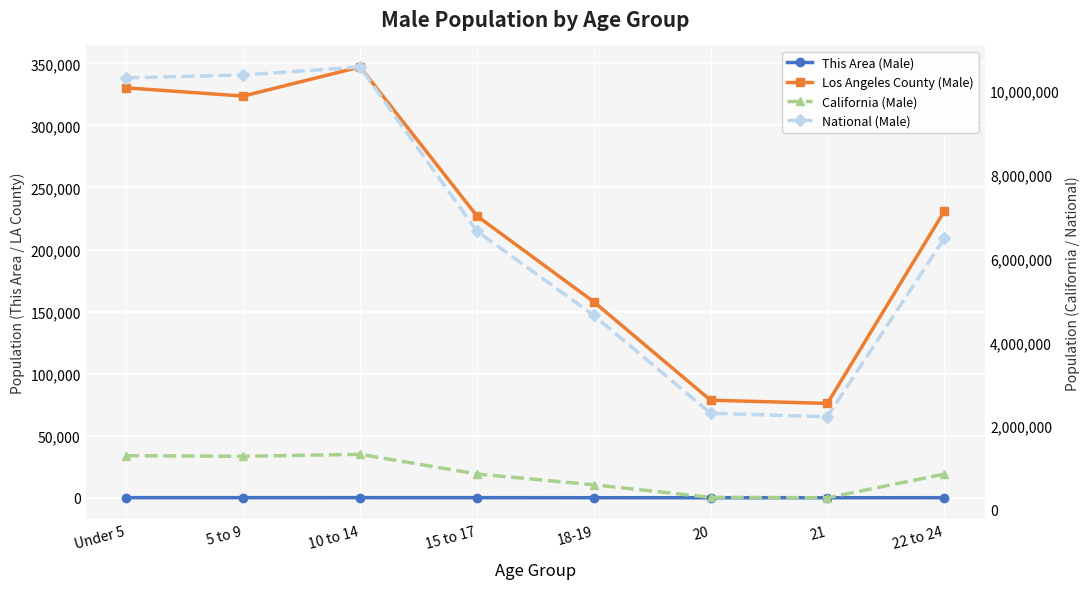

What position from the right is 10 to 14?

6